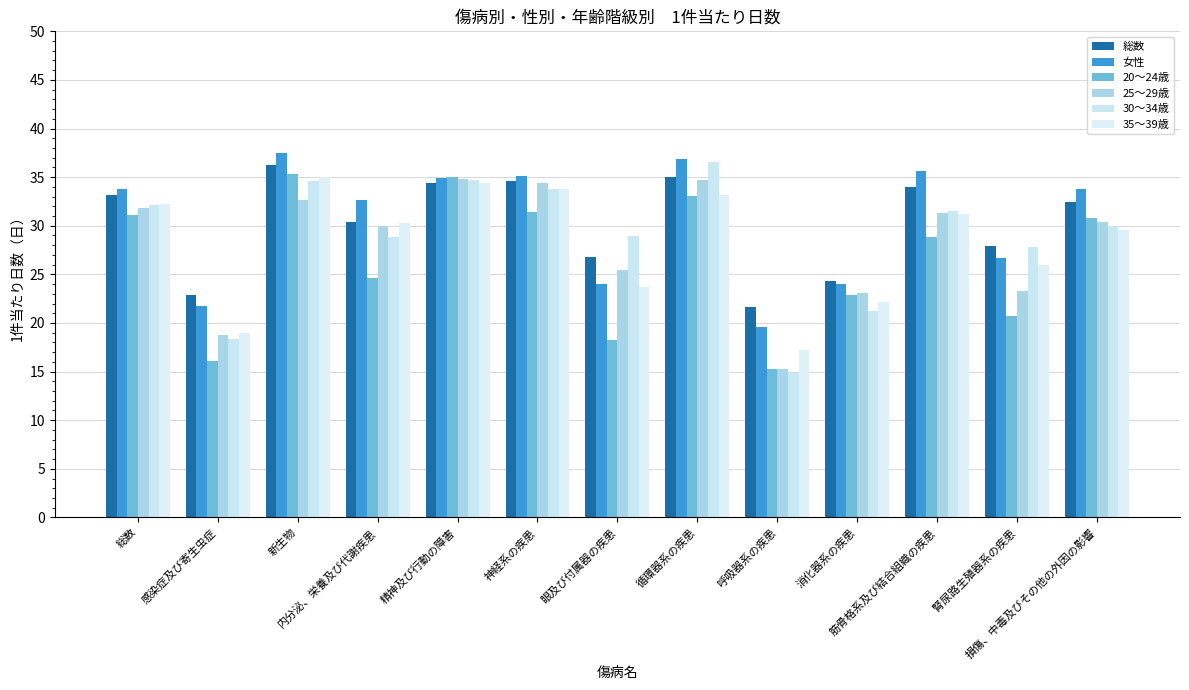

Does the chart contain any negative values?

No